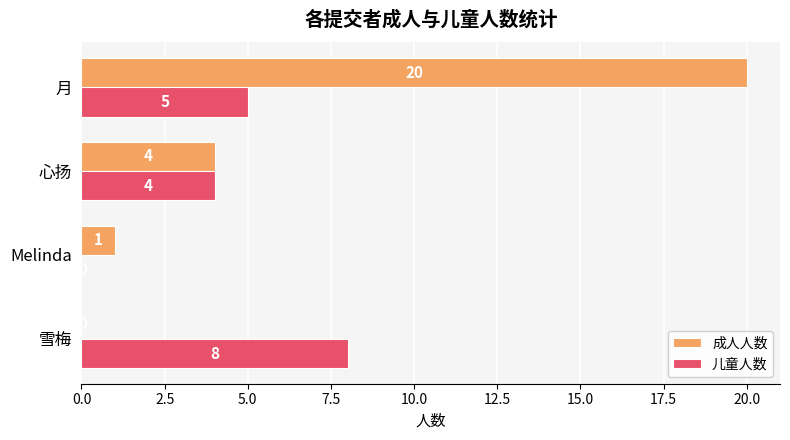

Which series has the largest total across all categories?

成人人数